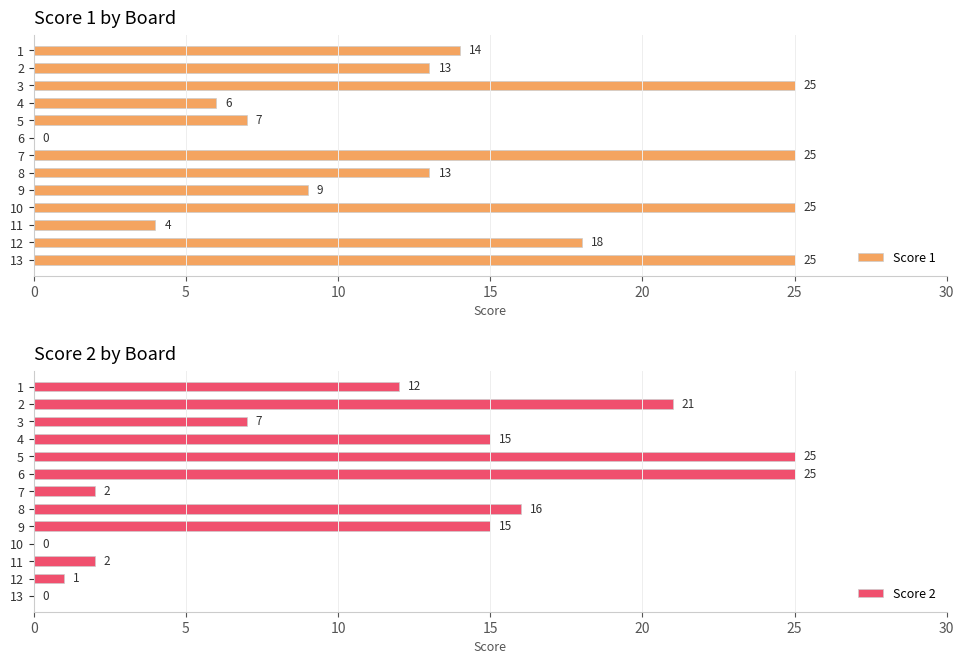

What is the difference between the Score 2 values at 6 and 7?

23